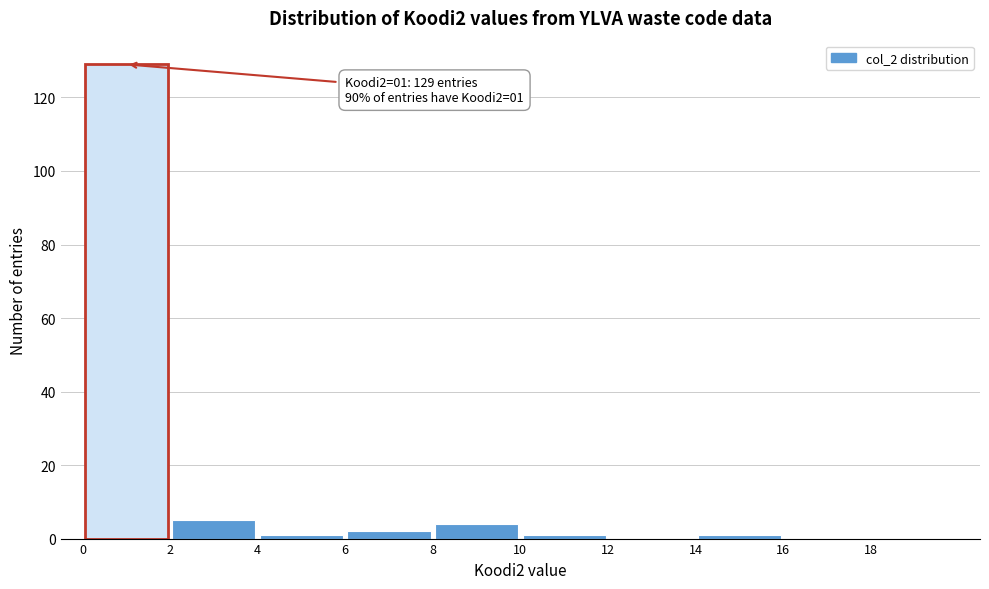

Which range on the x-axis has the tallest bar?

0 to 2